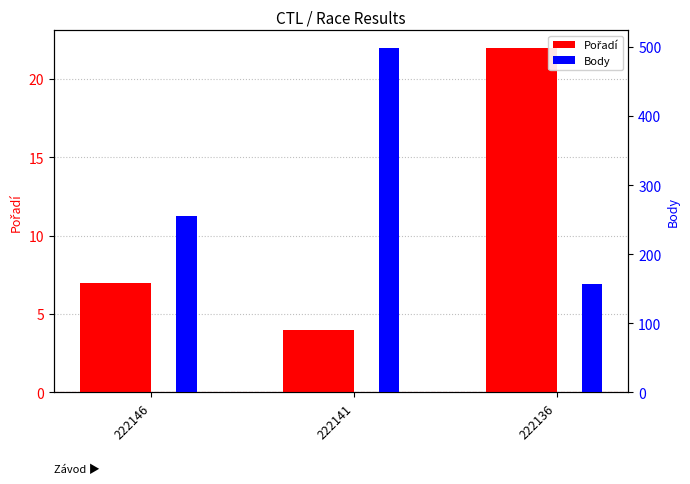

How many bars are there in each group?

2